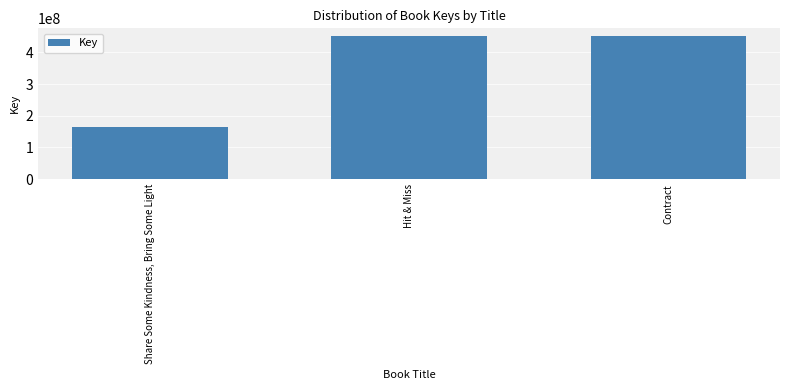

List the labels in order of value, largest first.

Hit & Miss, Contract, Share Some Kindness, Bring Some Light